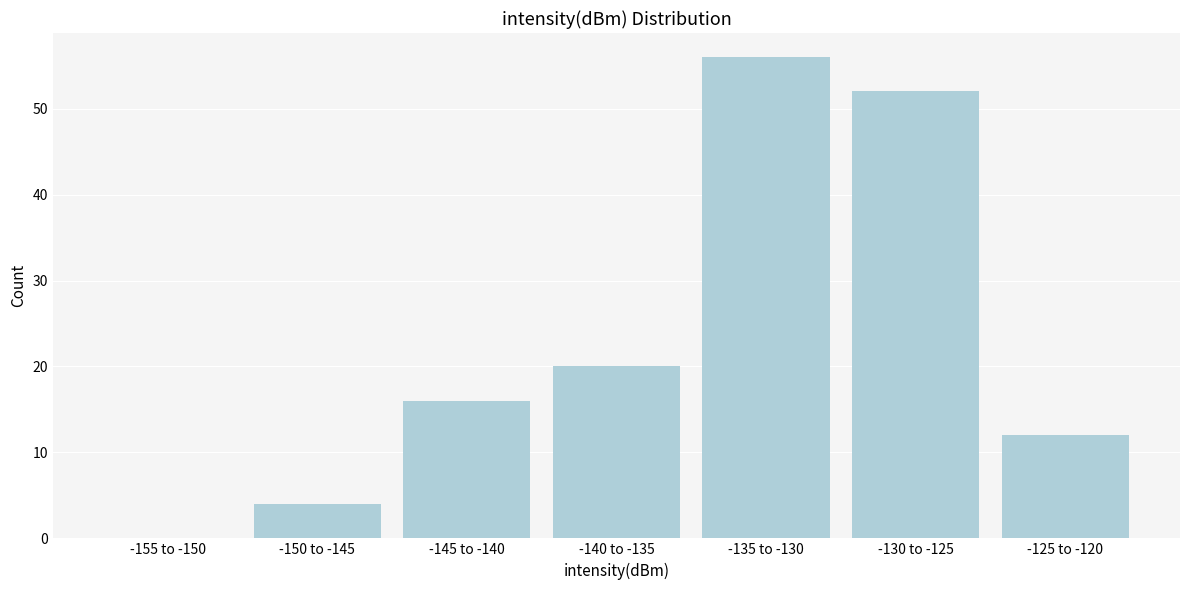

Reading right to left, what are all the values shown in this chart?

-125 to -120=12	-130 to -125=52	-135 to -130=56	-140 to -135=20	-145 to -140=16	-150 to -145=4	-155 to -150=0